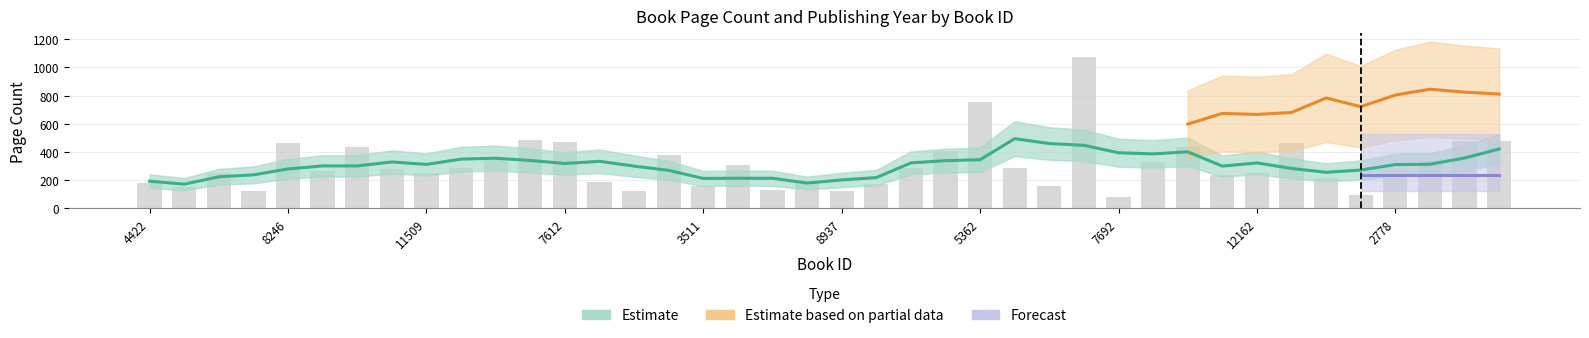

What is the change in value from 16548 to 5634?

-740